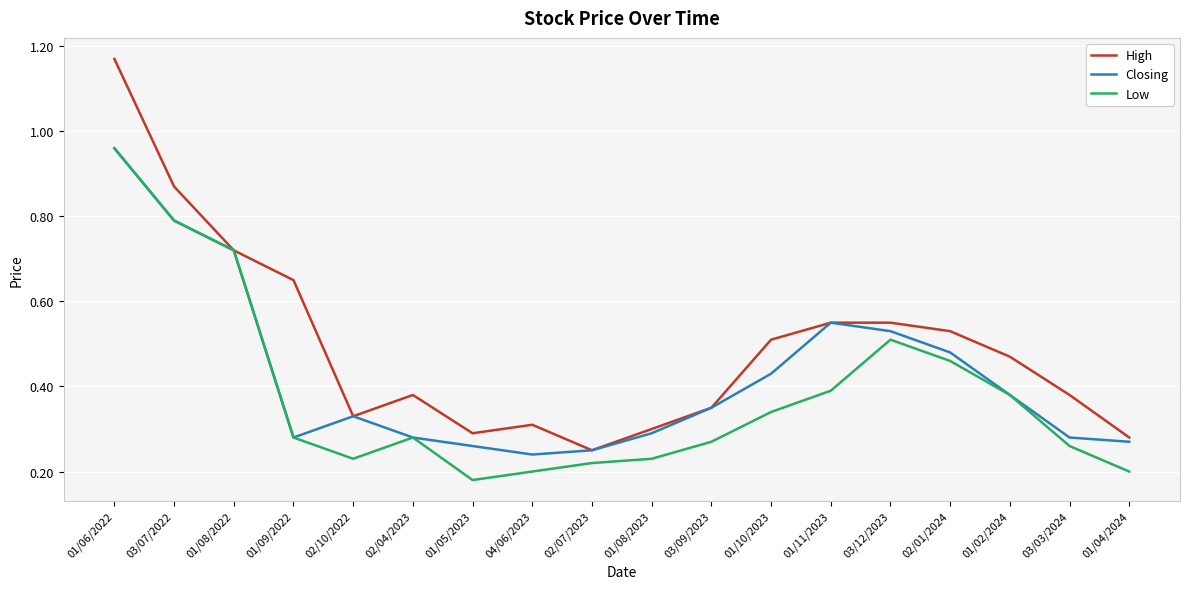

What position from the right is 01/08/2023?

9